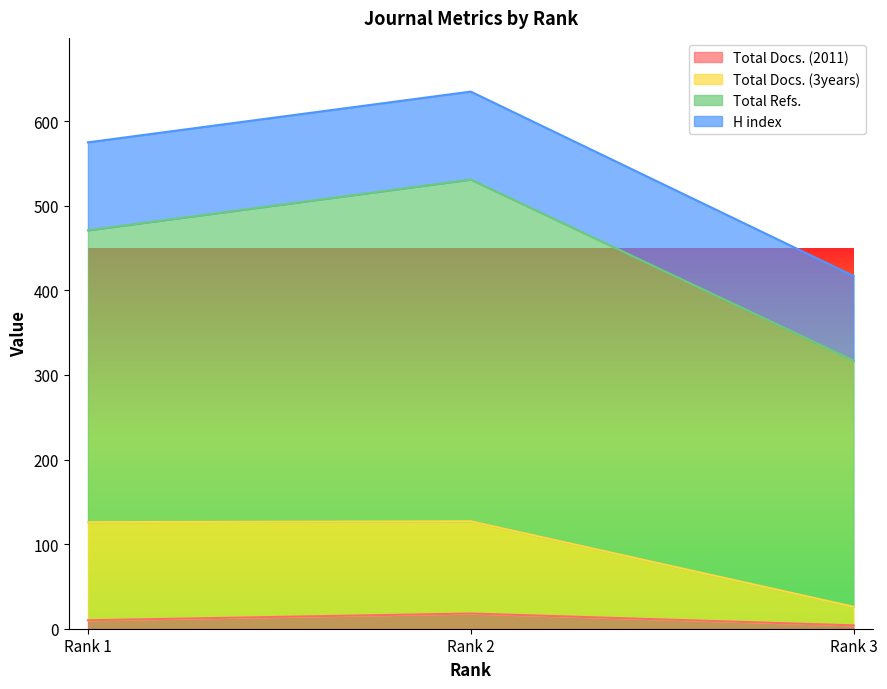

Between Rank 1 and Rank 3, which series saw the biggest shift?

Total Docs. (3years)